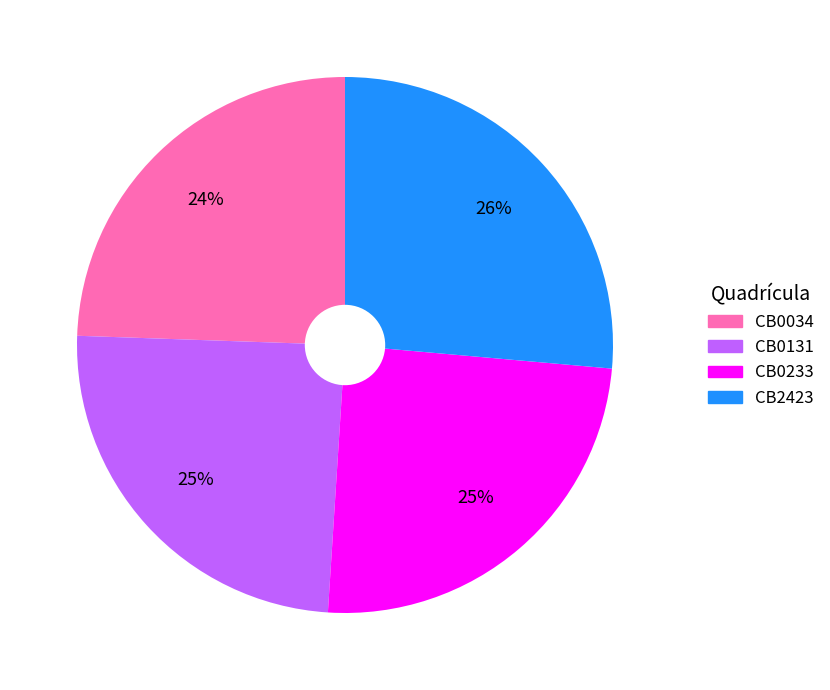

Combined, do CB0131 and CB0034 account for over 50%?

No